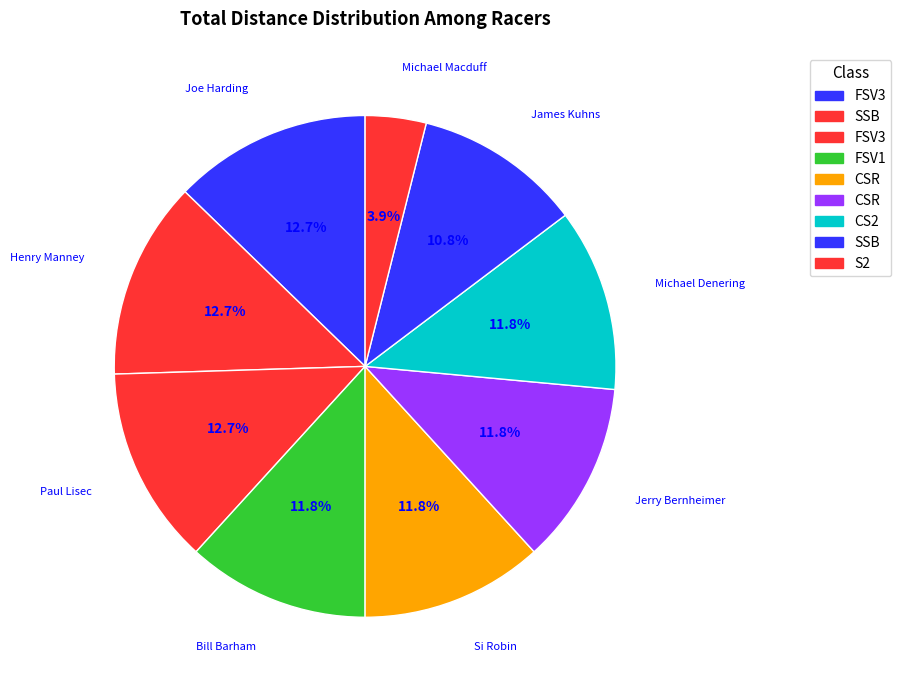

To the nearest percent, what is the combined percentage of Michael Macduff and Bill Barham?

16%